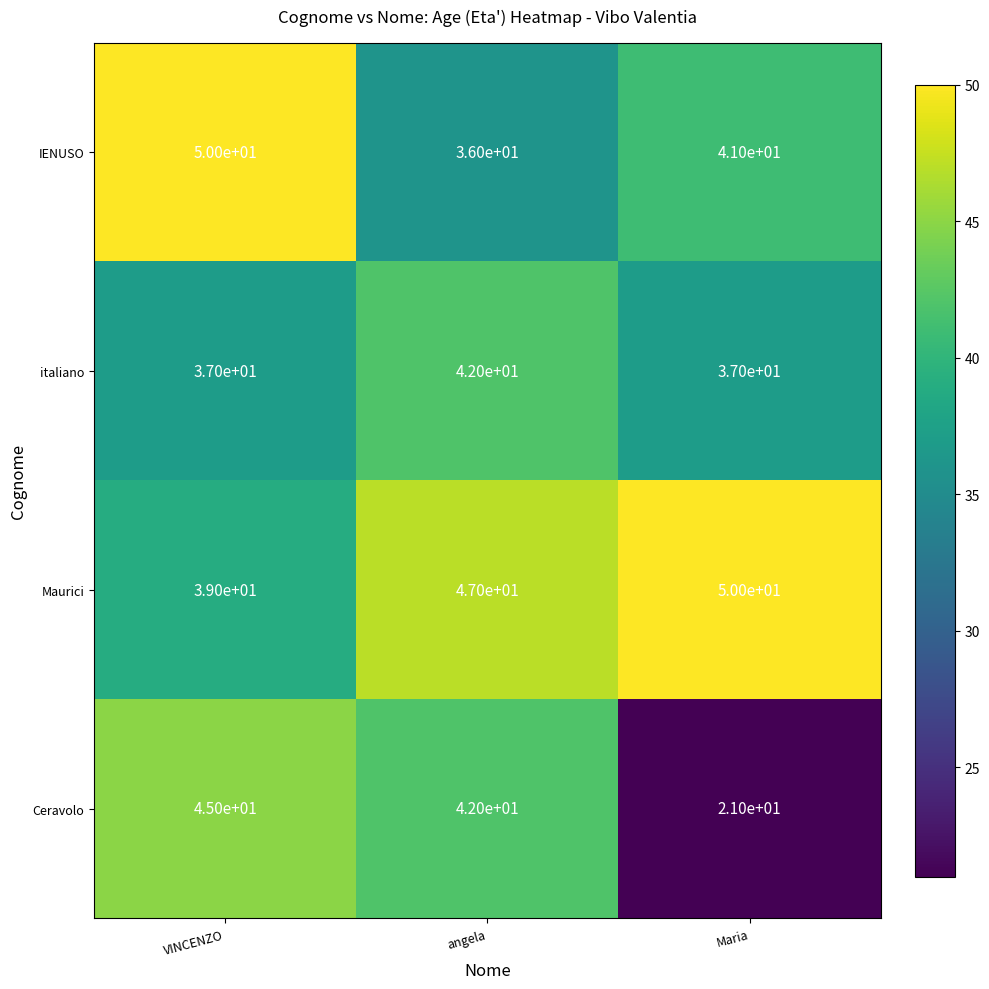

What is the sum of the IENUSO values at VINCENZO and angela?

86